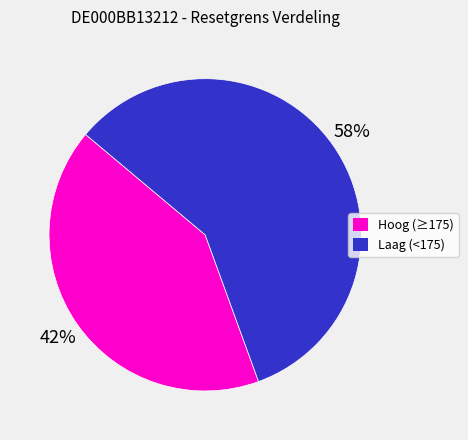

To the nearest percent, what is the average slice percentage?

50%